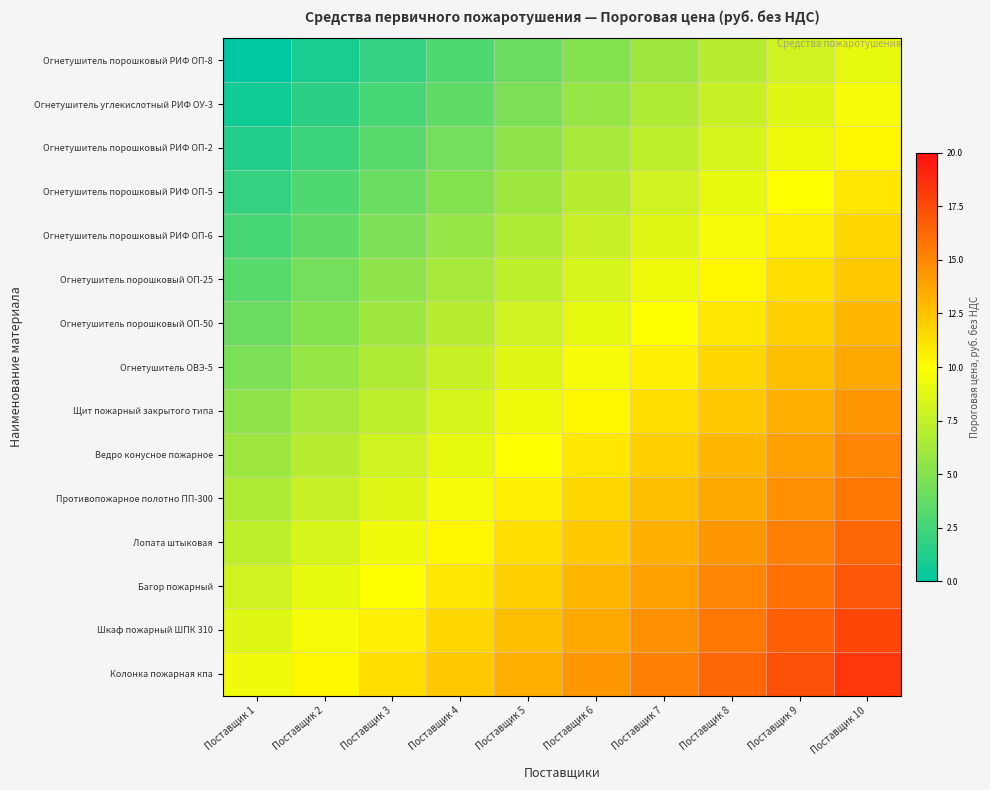

Count the number of categories in the chart.

10